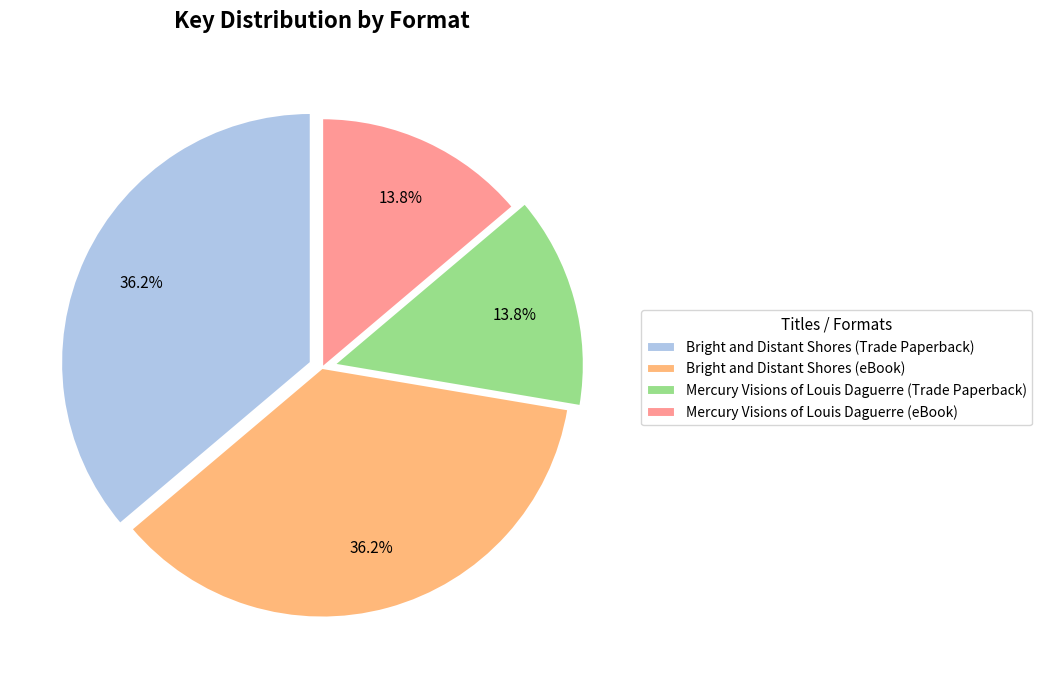

To the nearest percent, what is the average slice percentage?

25%